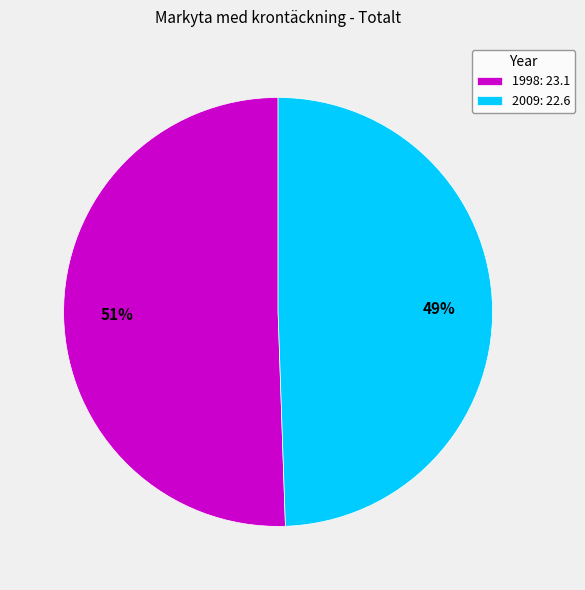

Which category has the biggest portion of the pie?

1998